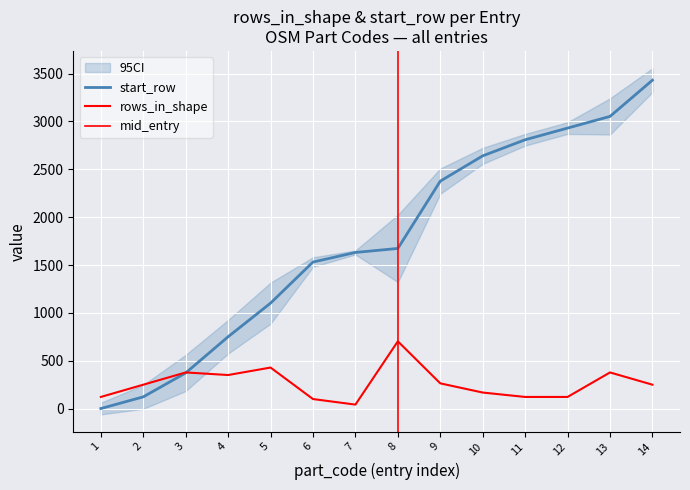

How many values in the rows_in_shape series are below 250?

6